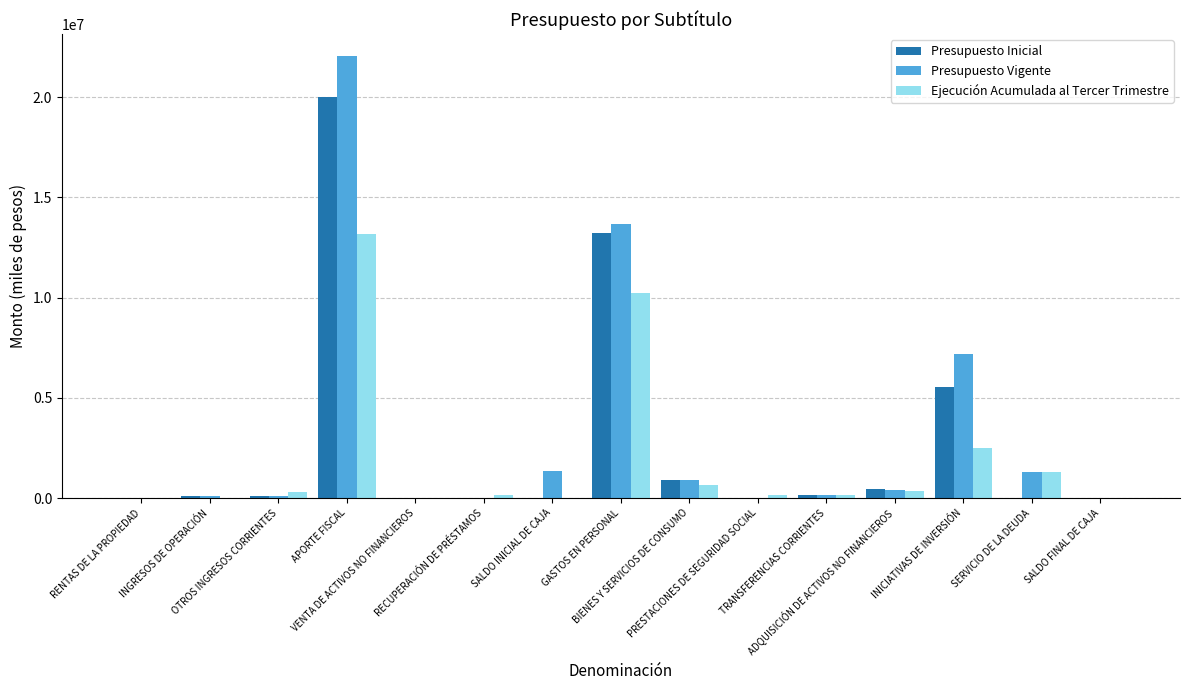

How many groups of bars are there?

15